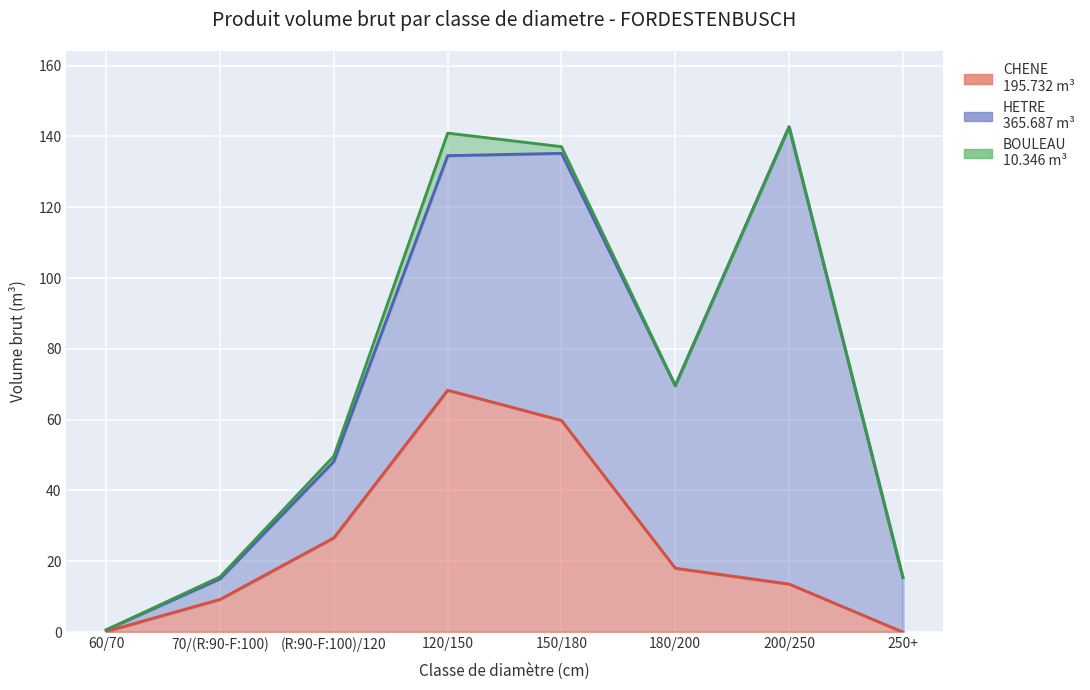

List the series in order of their peak value, lowest first.

BOULEAU, CHENE, HETRE